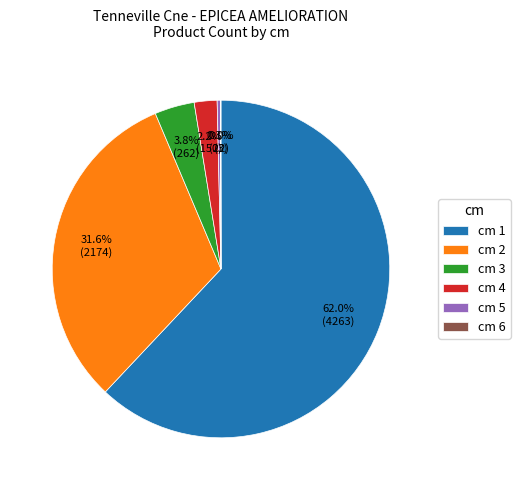

Is there a majority slice in this chart?

Yes